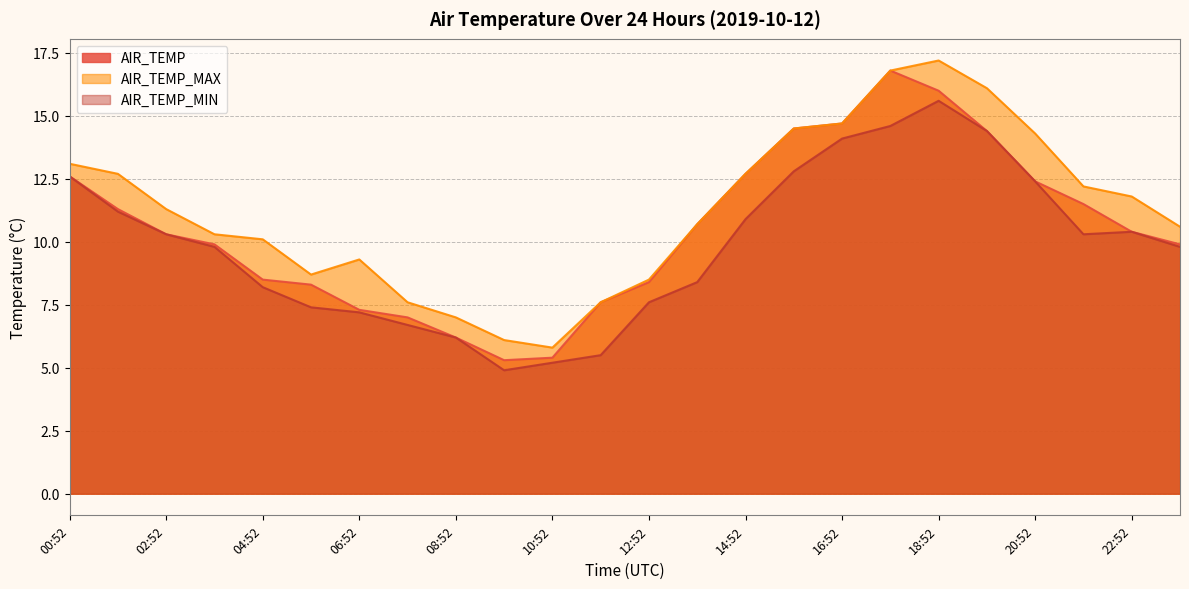

At how many categories does at least one series exceed 10?

16